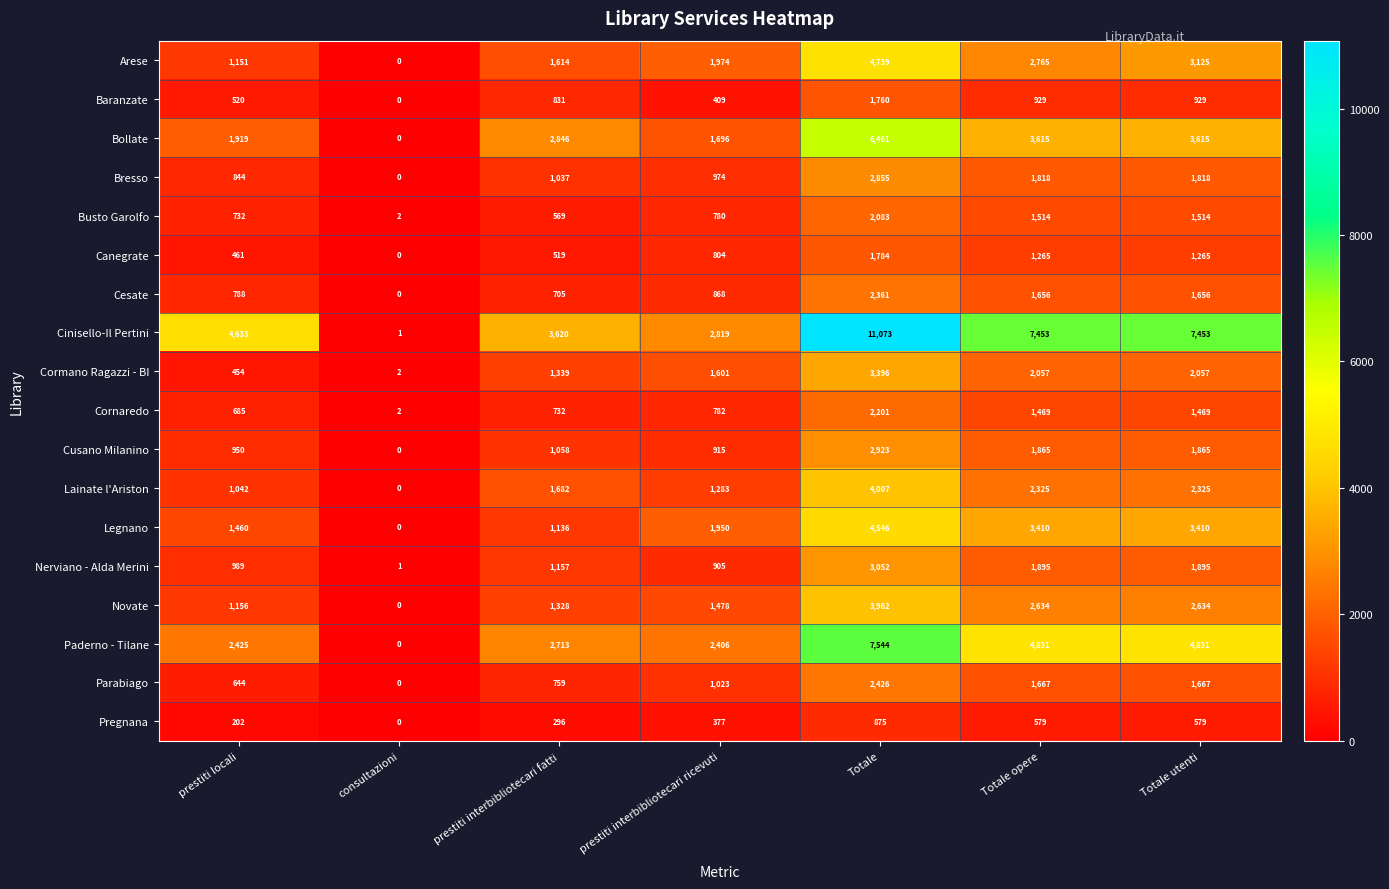

List the series in order of their peak value, lowest first.

Pregnana, Baranzate, Canegrate, Busto Garolfo, Cornaredo, Cesate, Parabiago, Bresso, Cusano Milanino, Nerviano - Alda Merini, Cormano Ragazzi - BI, Novate, Lainate l'Ariston, Legnano, Arese, Bollate, Paderno - Tilane, Cinisello-Il Pertini